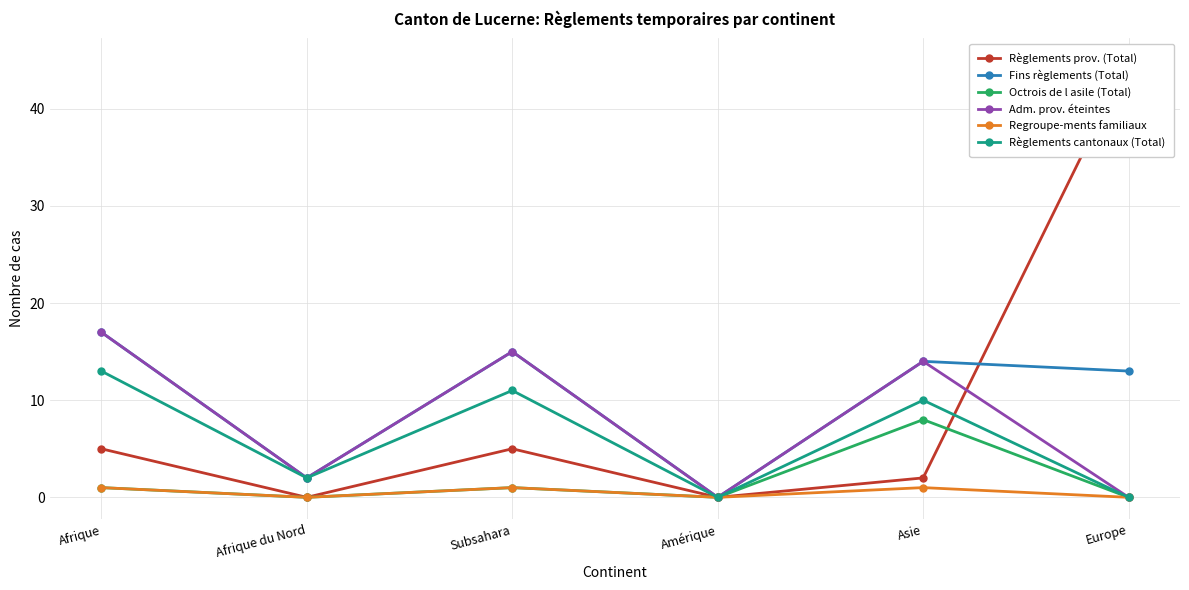

Which series has the largest range (max minus min)?

Règlements prov. (Total)